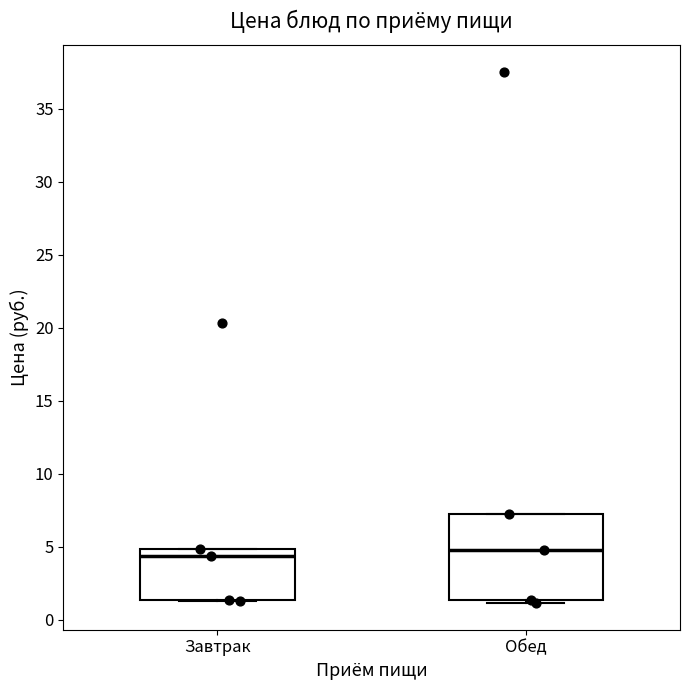

Where is the upper edge of the box for Завтрак on the y-axis? The values are not printed on the chart, so give them approximately, as read against the axis.

5.0